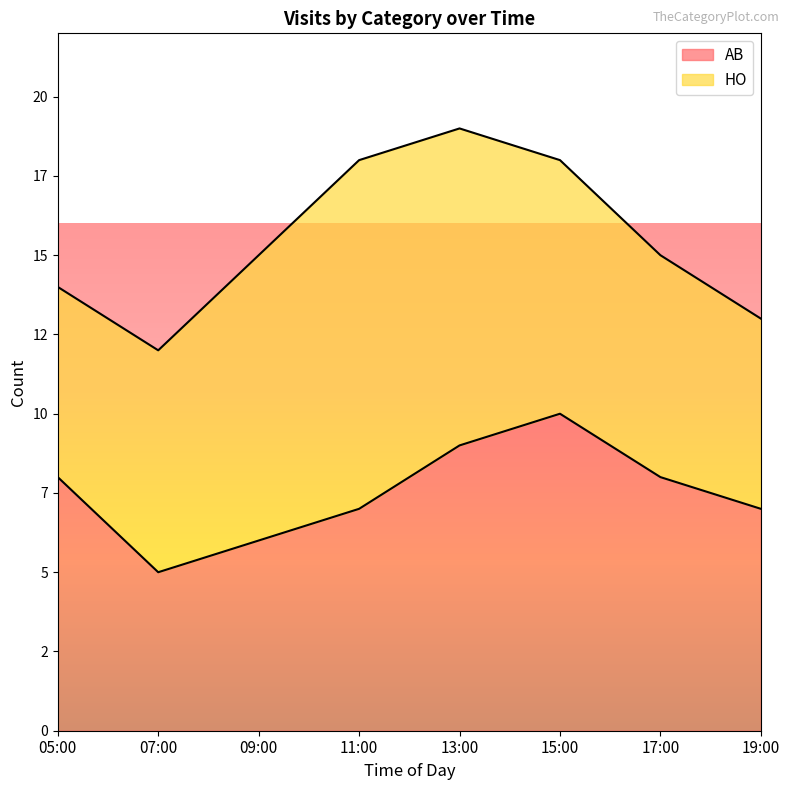

Reading left to right, what are all the values shown in this chart?

8	5	6	7	9	10	8	7